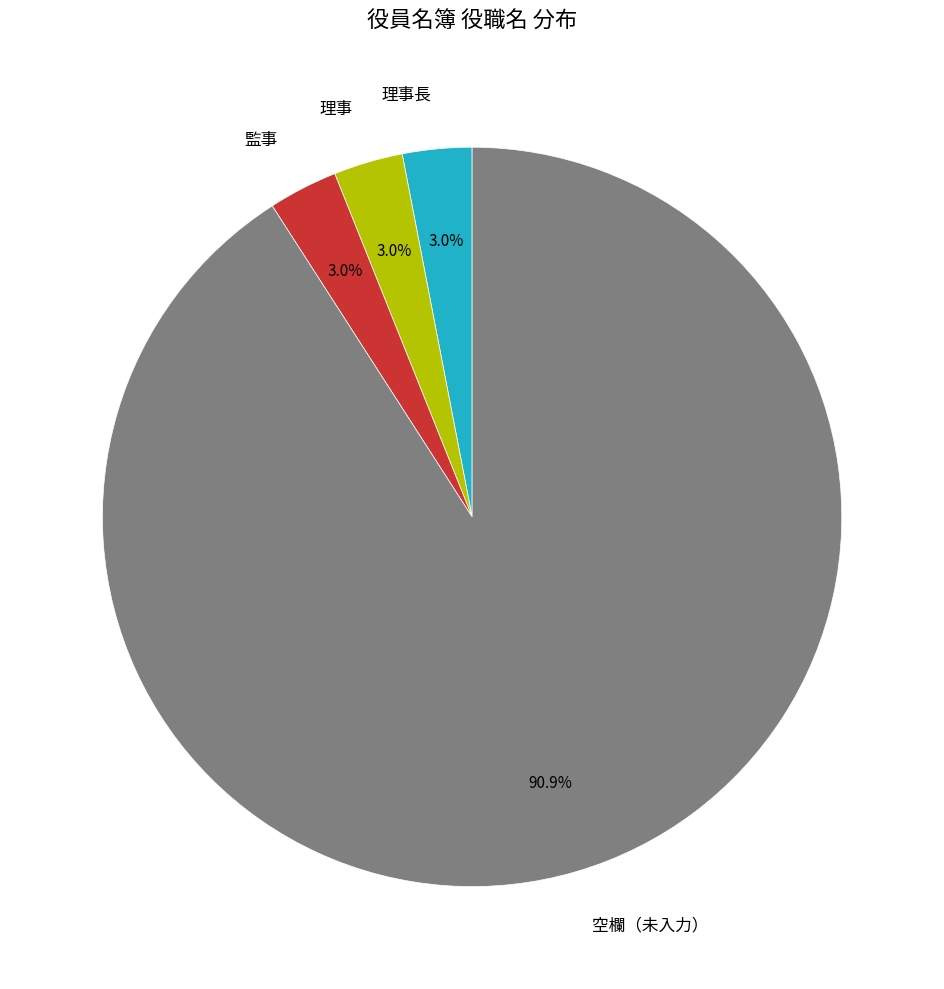

Is 空欄（未入力） the majority of the pie?

Yes